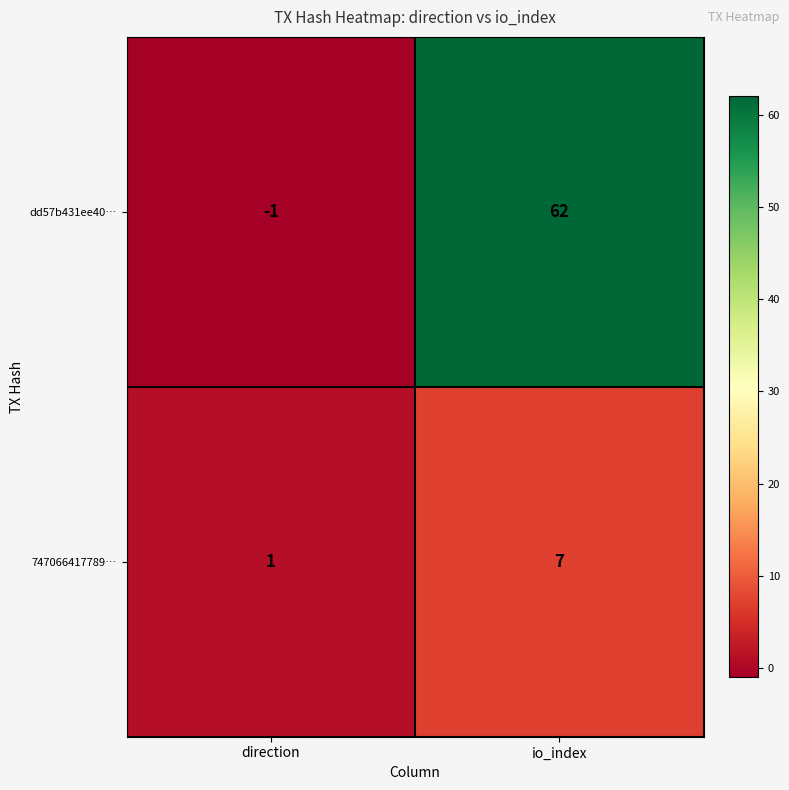

What is the difference between the highest and lowest values at direction?

2